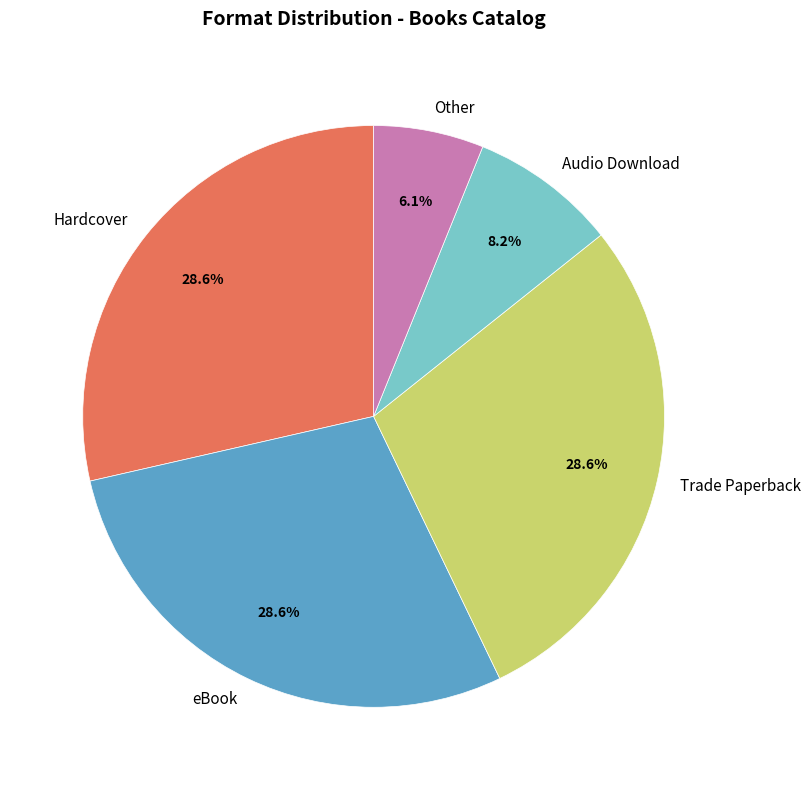

Which has a higher value, Other or eBook?

eBook